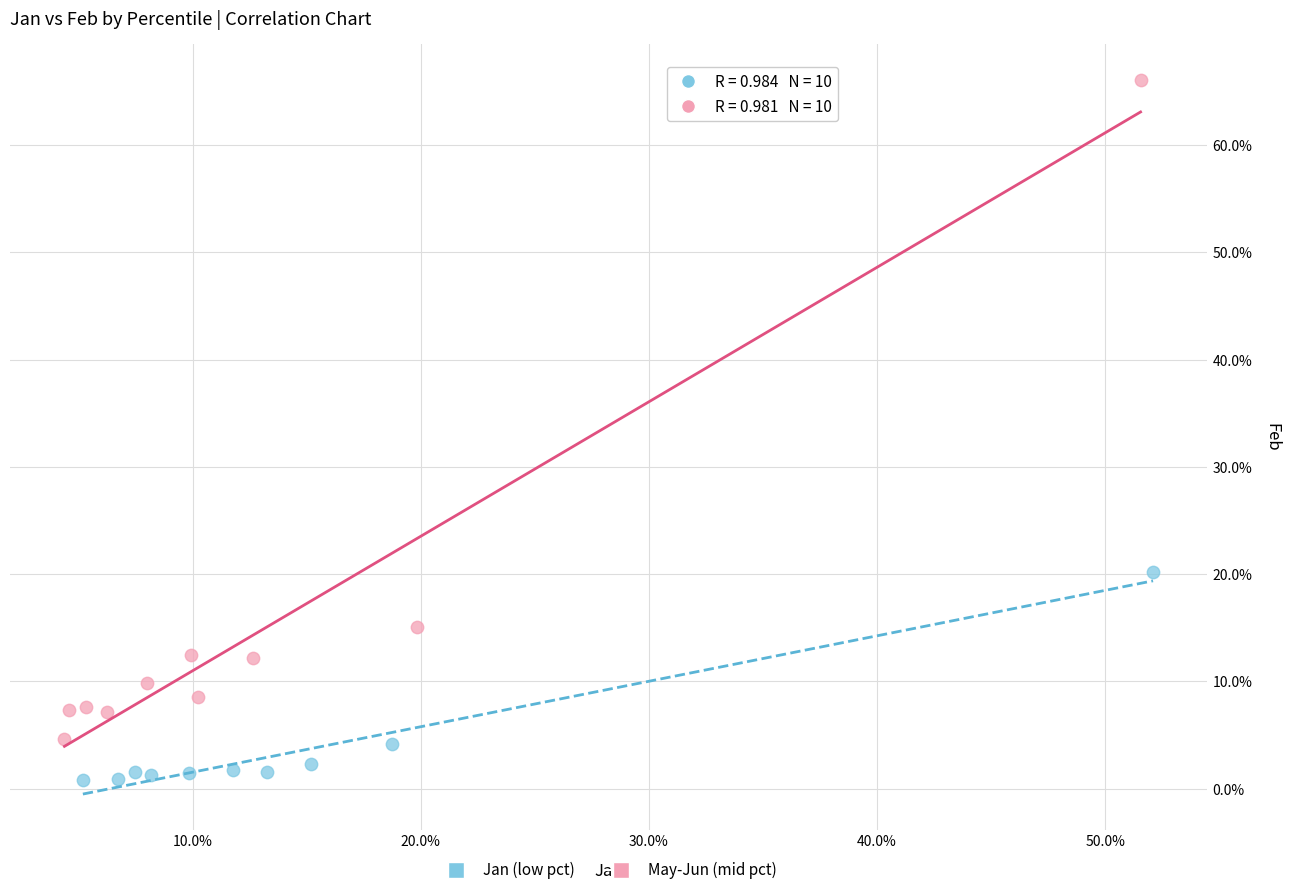

Which series reaches the minimum Y coordinate?

Jan (low pct)